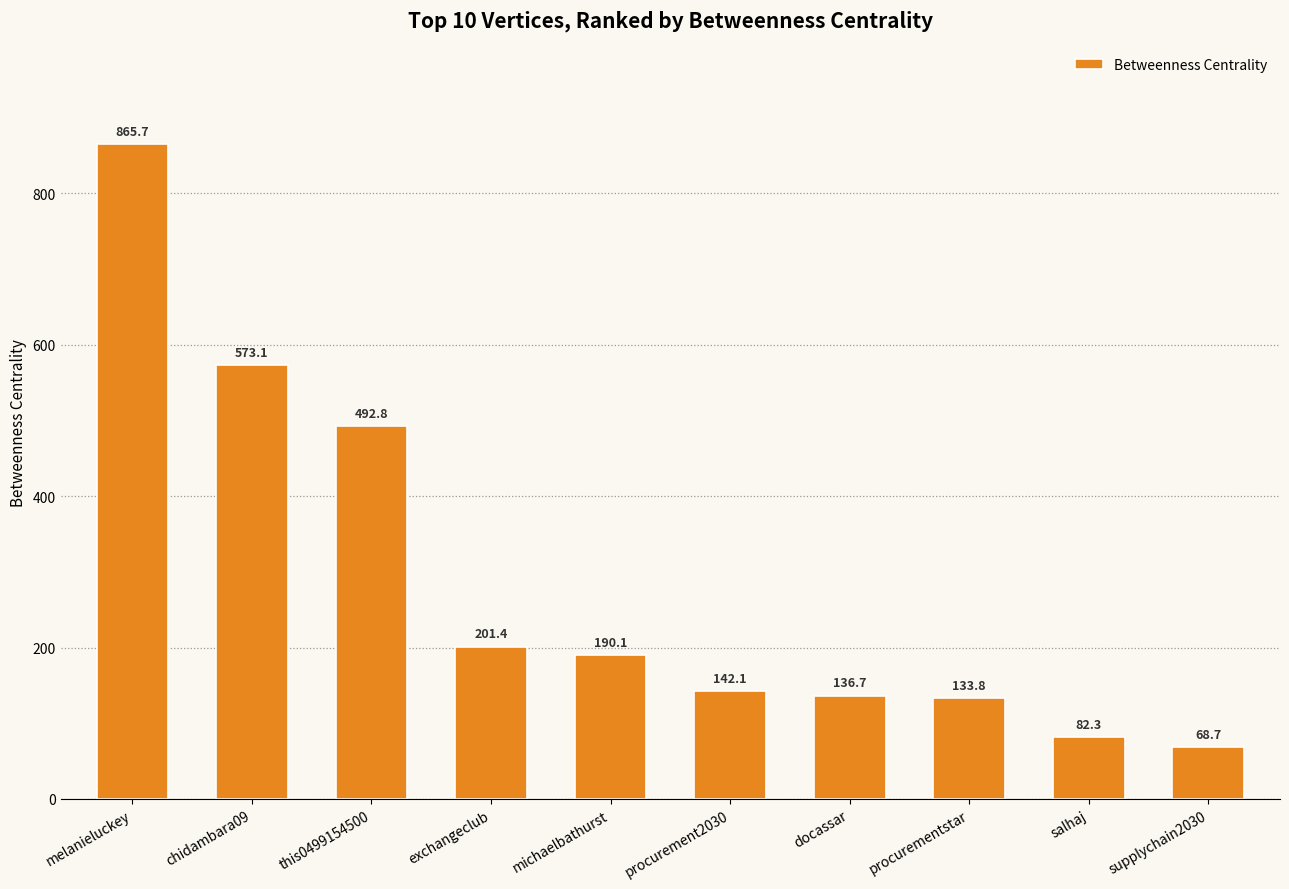

What is the change in value from melanieluckey to procurementstar?

-731.9